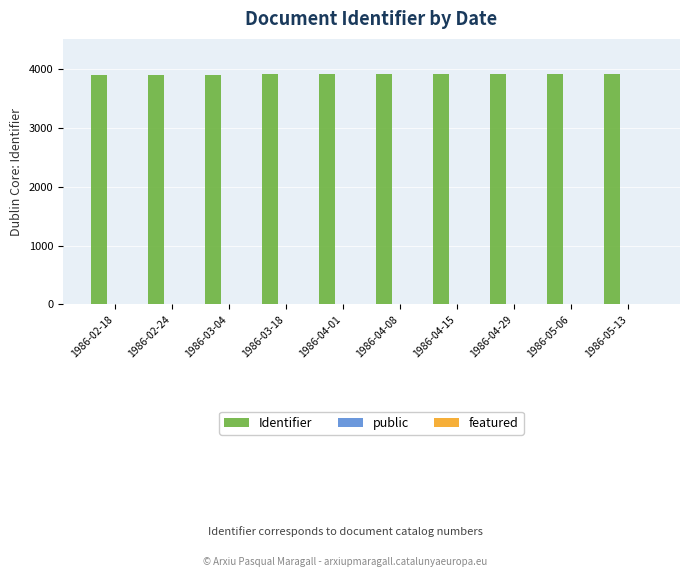

Which series has the largest total across all categories?

Identifier